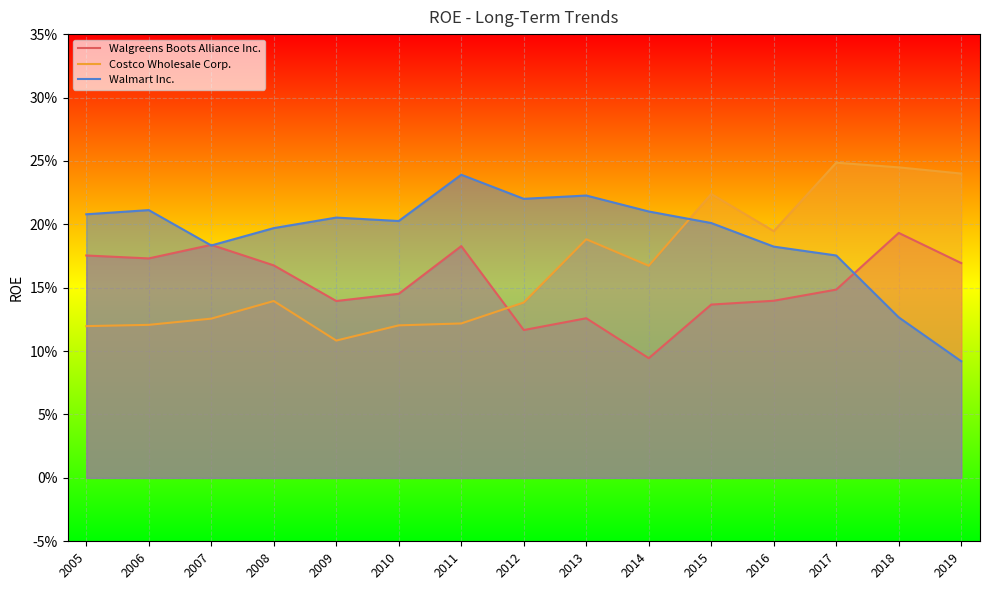

What is the difference between the maximum and second lowest values in the Walgreens Boots Alliance Inc. series?

0.1